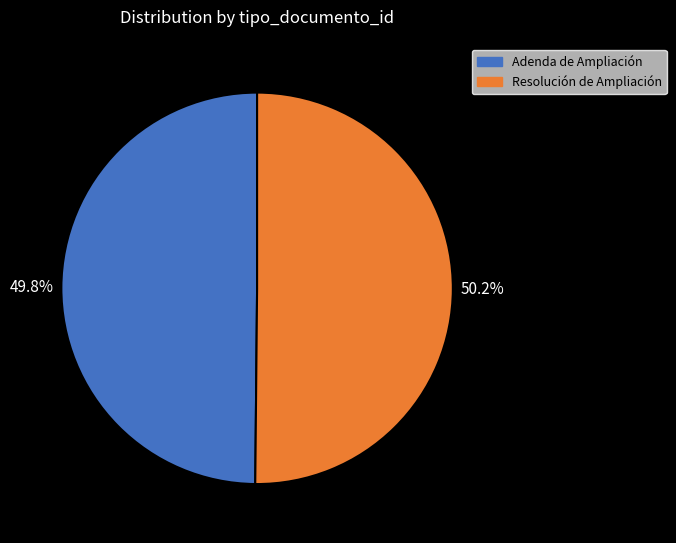

To the nearest percent, what percentage of the pie is Resolución de Ampliación?

50%